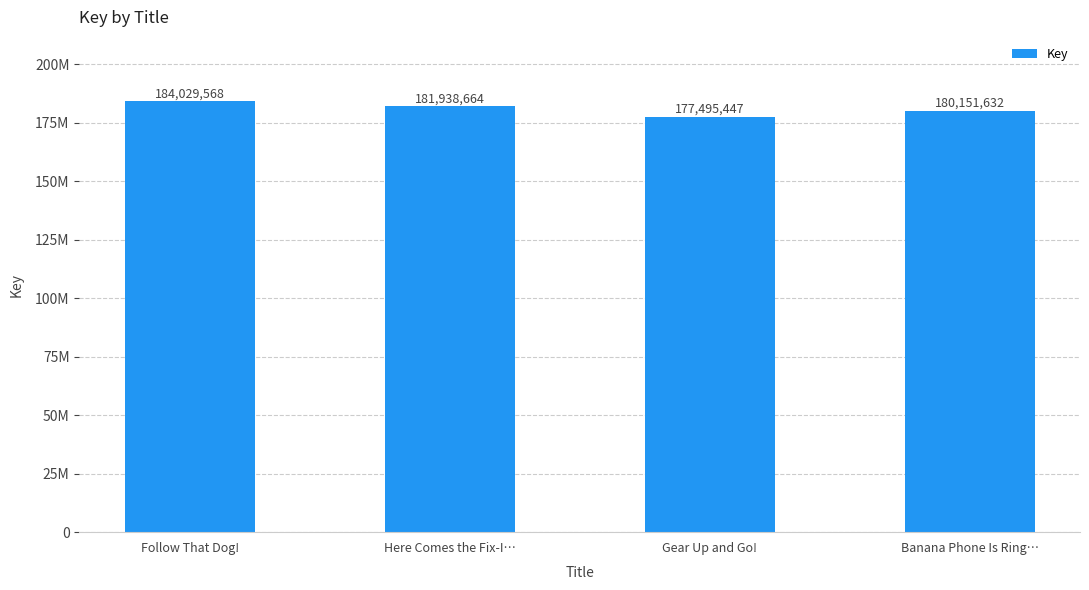

Where is the data nearest to the value 180762507?

Banana Phone Is Ring…